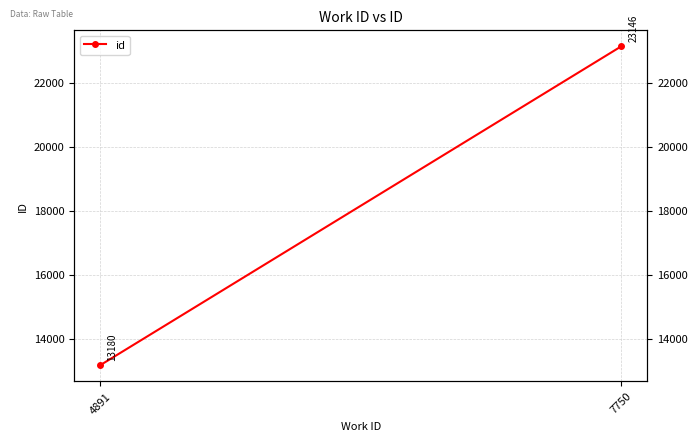

Reading right to left, what are all the values shown in this chart?

23146	13180